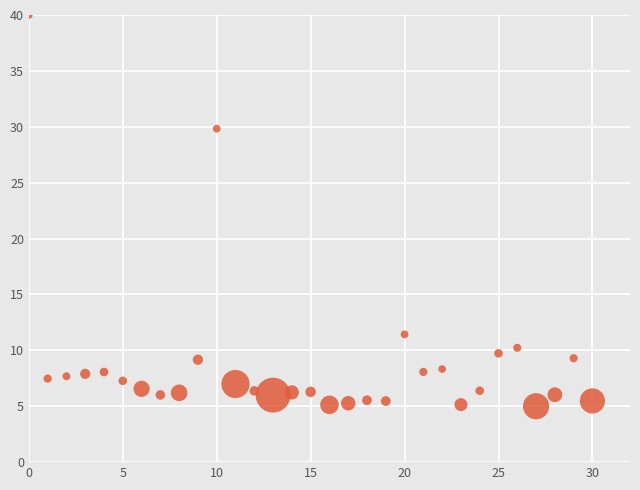

What Y value in the scatter plot is closest to 22?

29.8